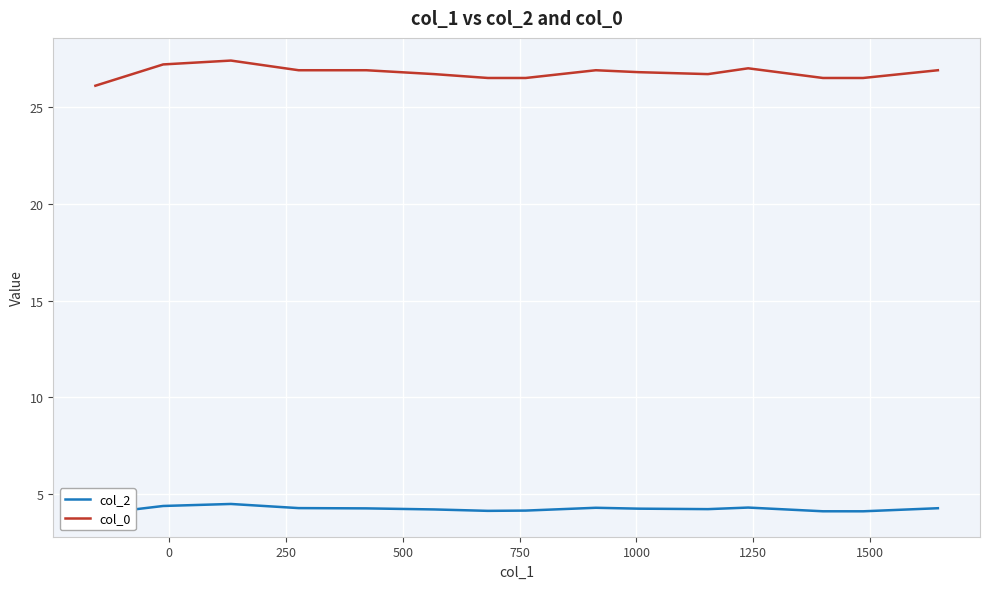

What is the label of the 13th point from the right?

250